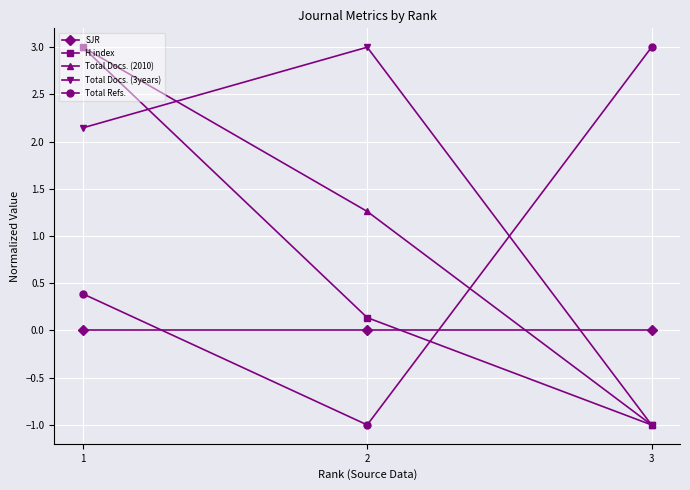

What is the value of the Total Docs. (3years) point at the 2nd from the left?

3.0